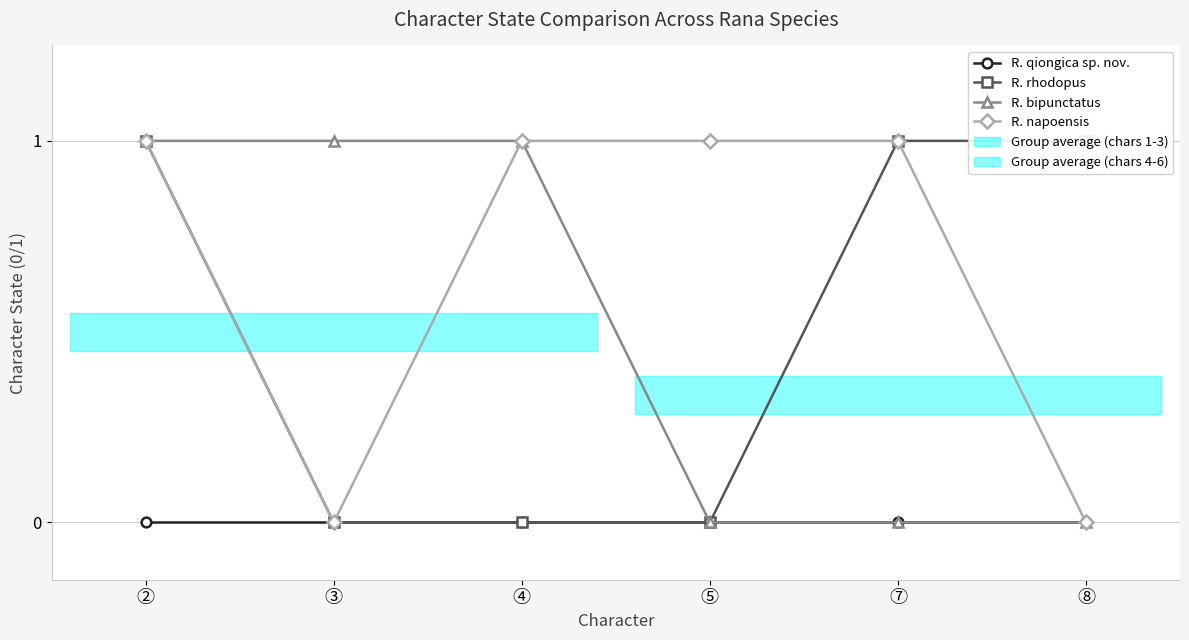

True or false: R. qiongica sp. nov. and R. napoensis cross at least once.

False